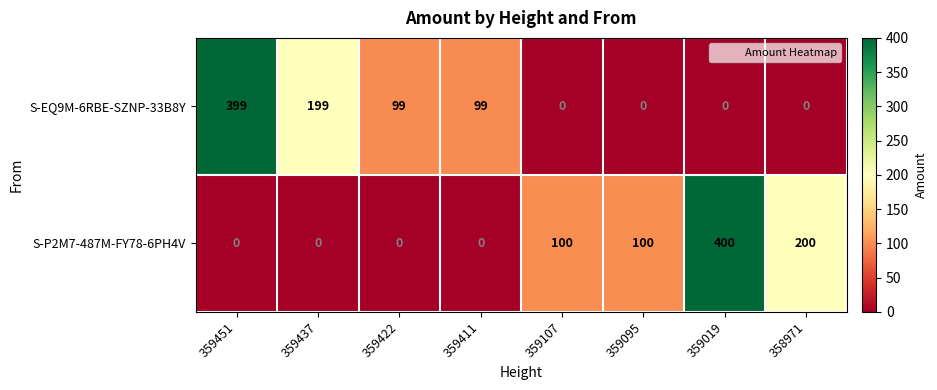

At which category is the sum across all series the highest?

359019